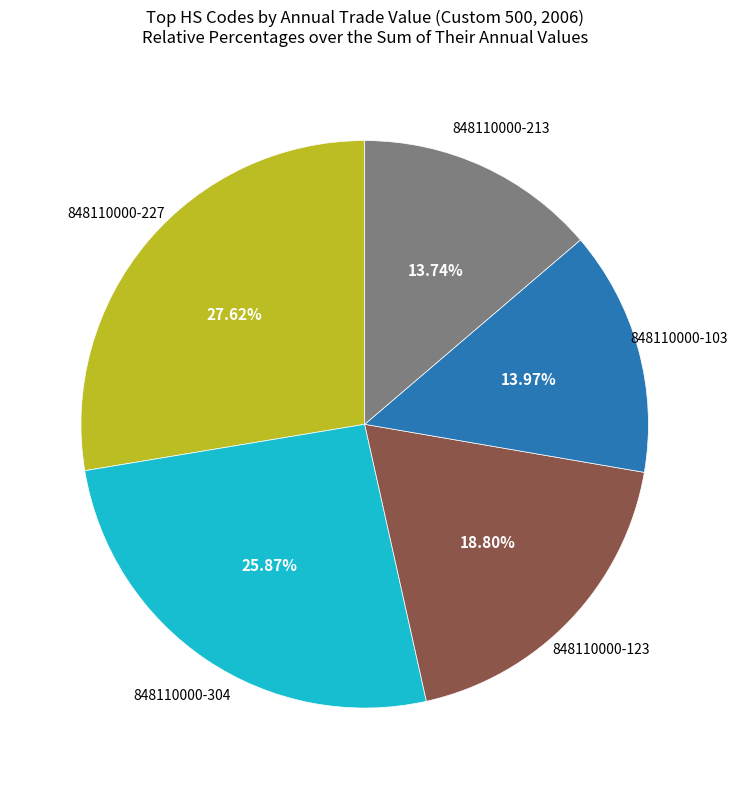

Is there a majority slice in this chart?

No